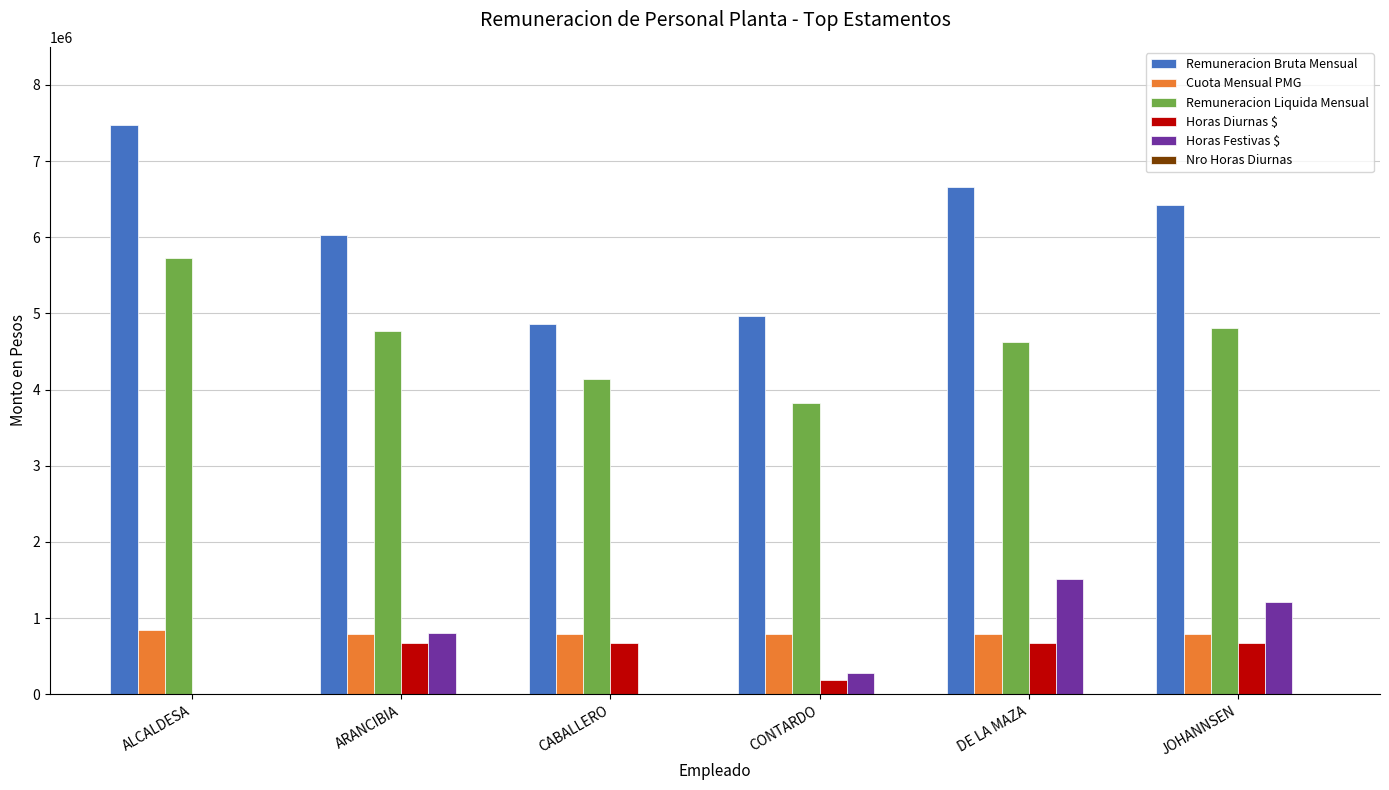

What is the total value across all series at ALCALDESA?

14043309